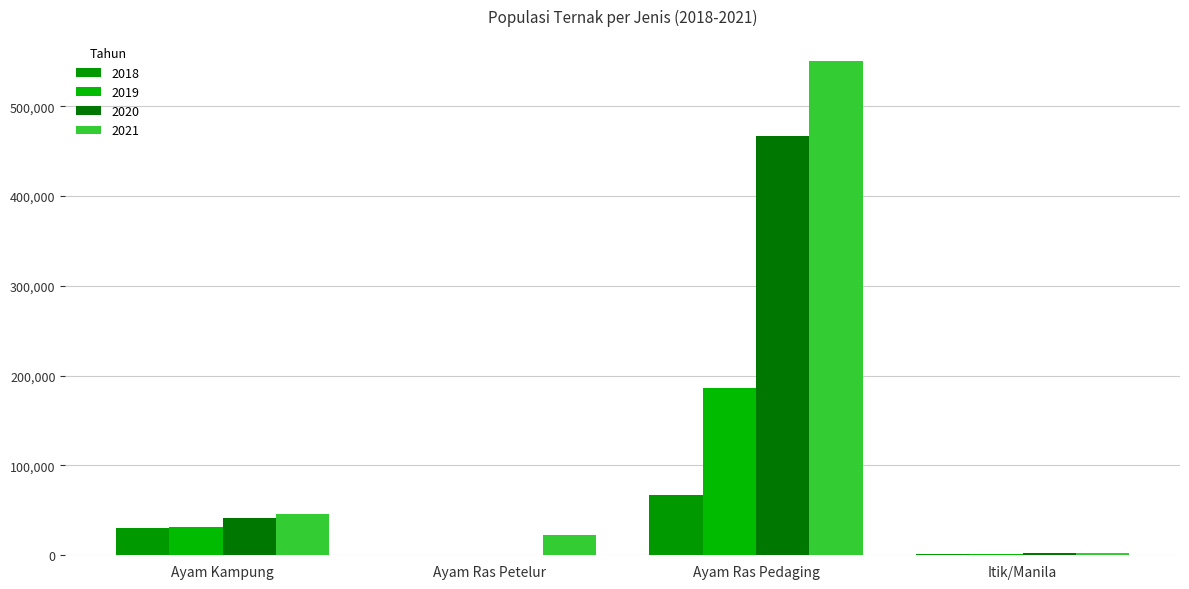

Is it true that 2019 equals 31245 at Ayam Kampung?

True